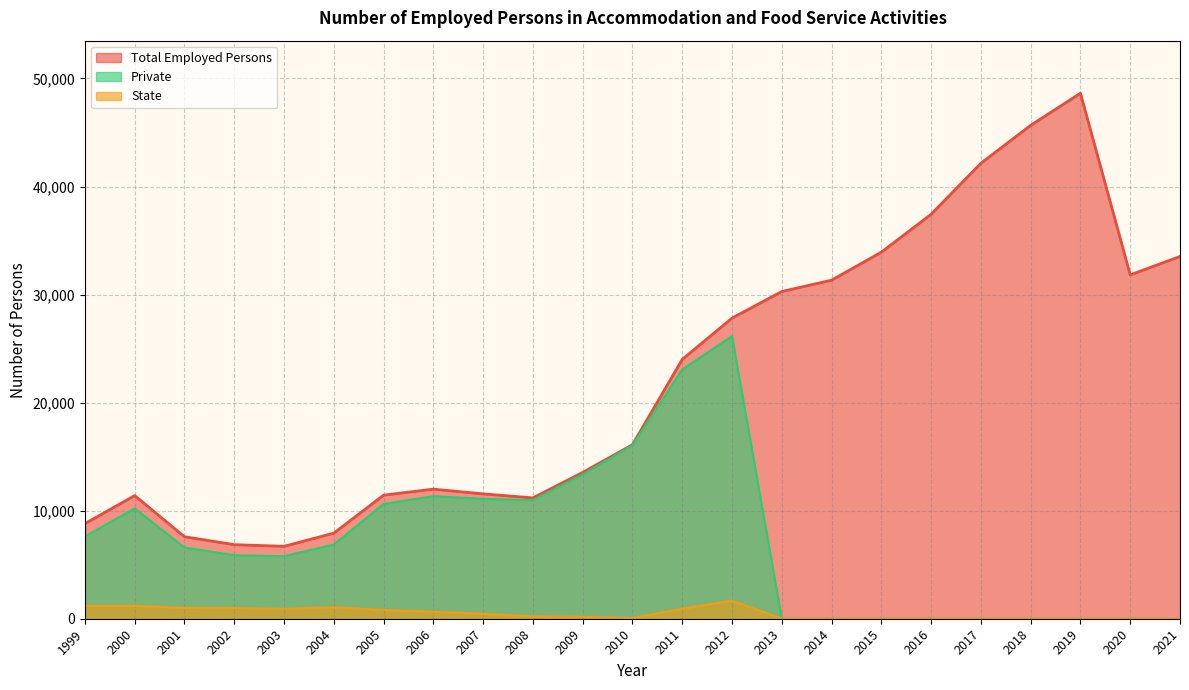

What is the sum of all Total Employed Persons values?

511676